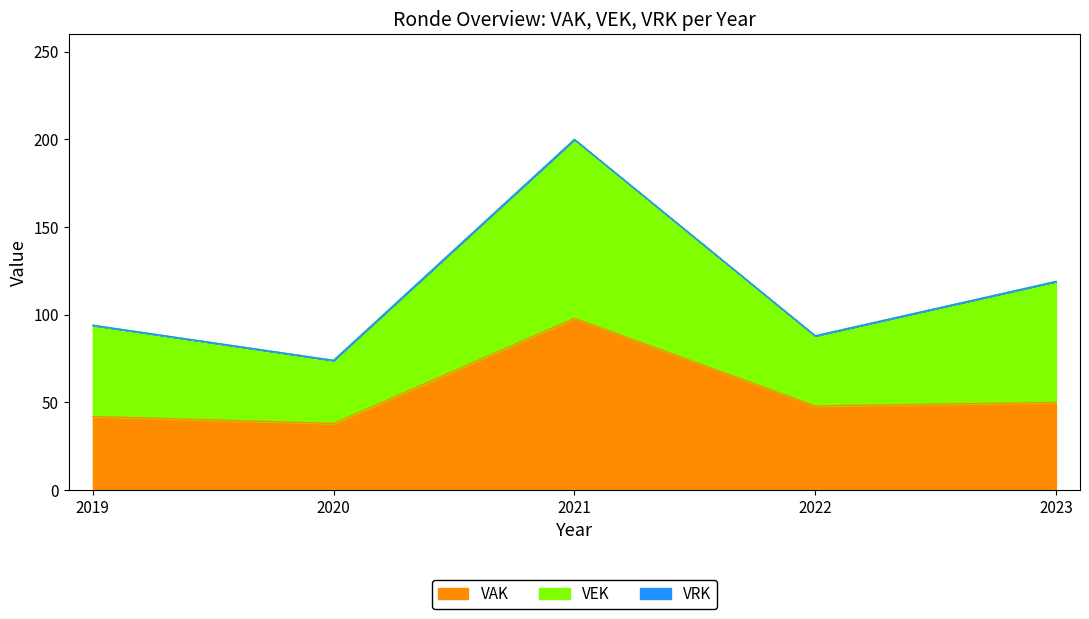

What is the maximum value for VAK?

98